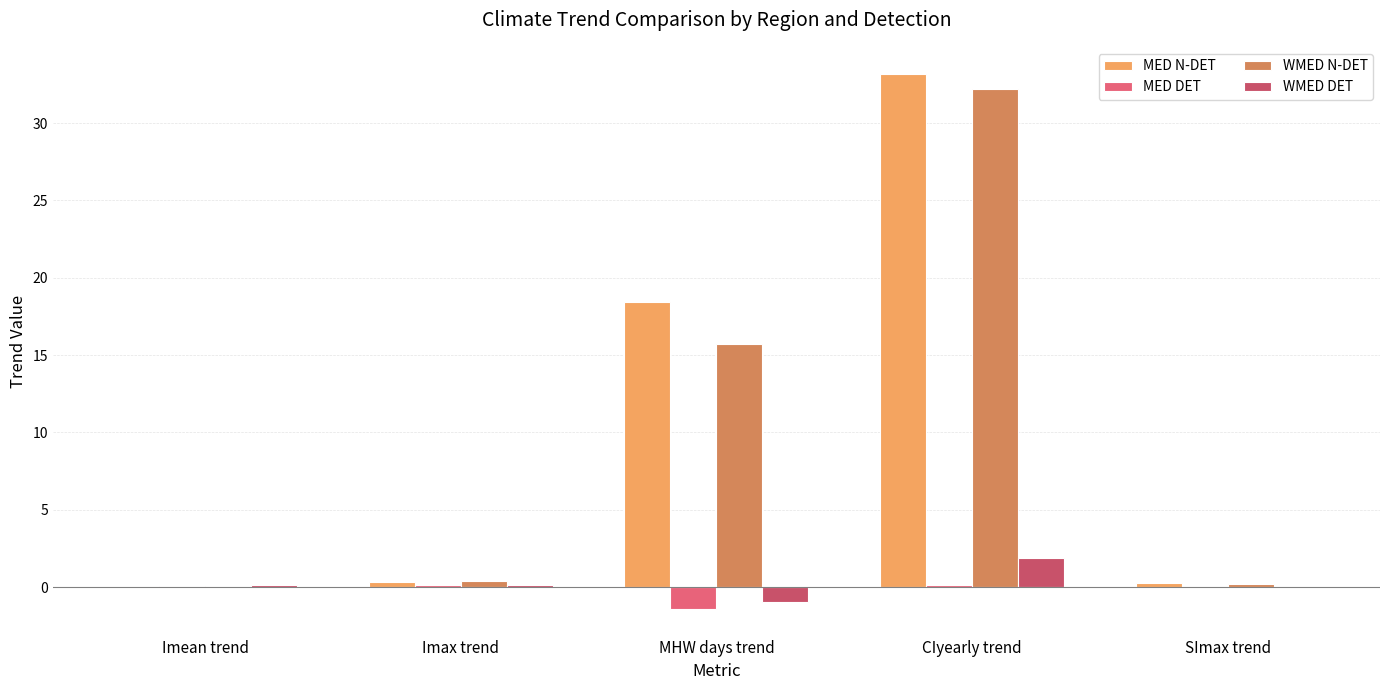

What are all the series names shown in the legend?

MED N-DET, MED DET, WMED N-DET, WMED DET